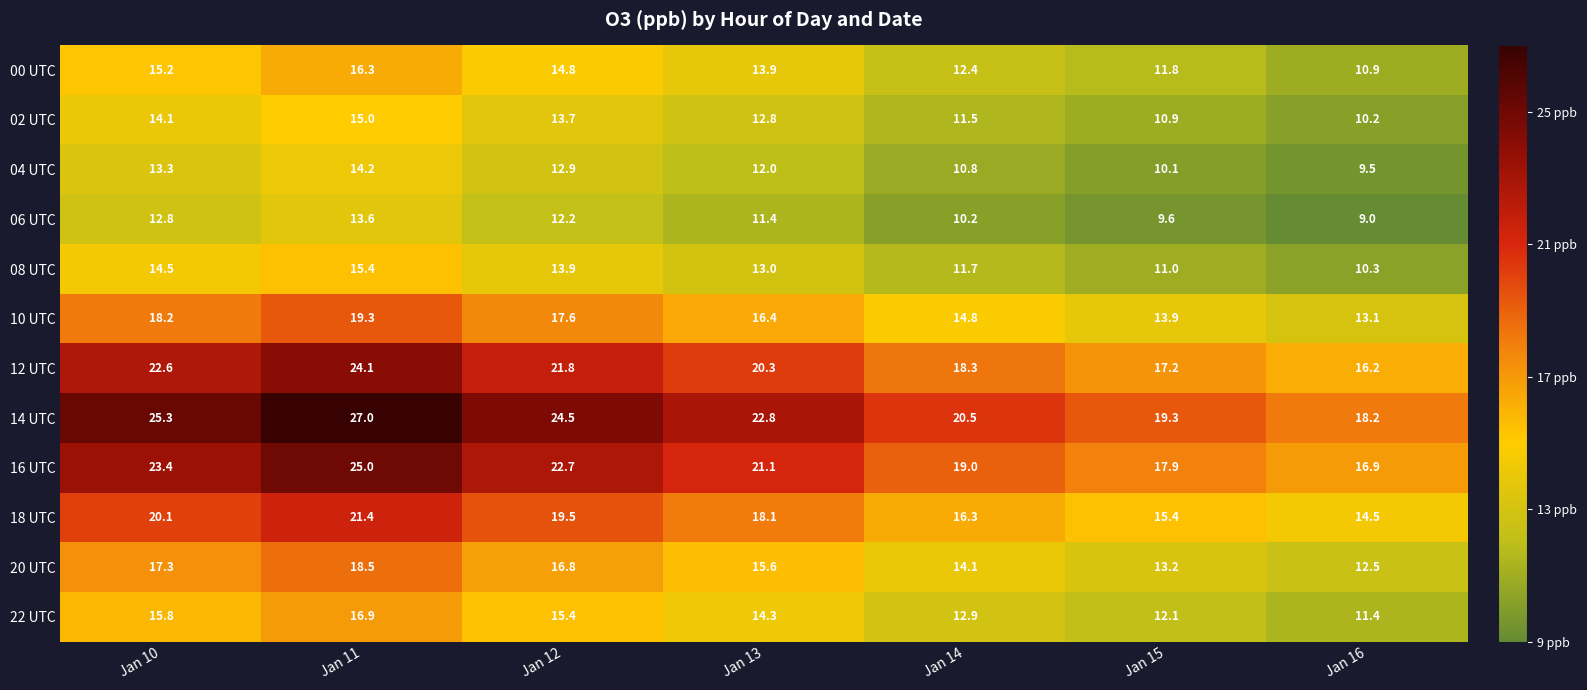

What is the spread (max minus min) of values at Jan 15?

9.7